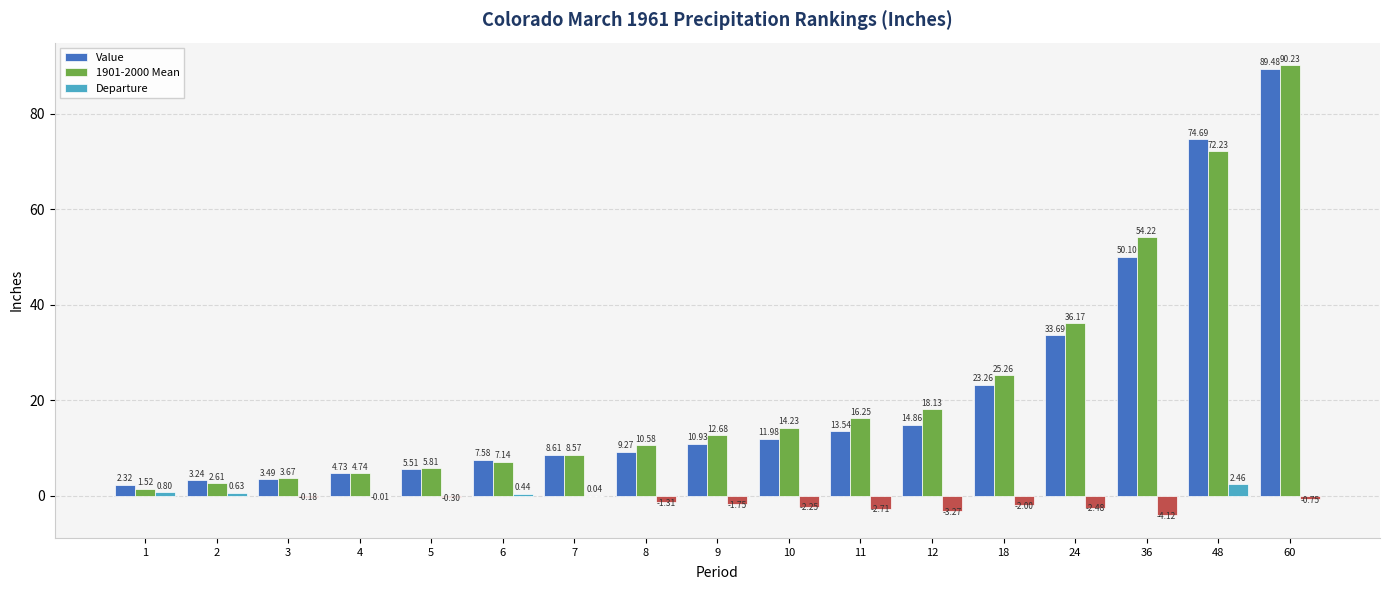

What is the greatest value displayed?

90.2